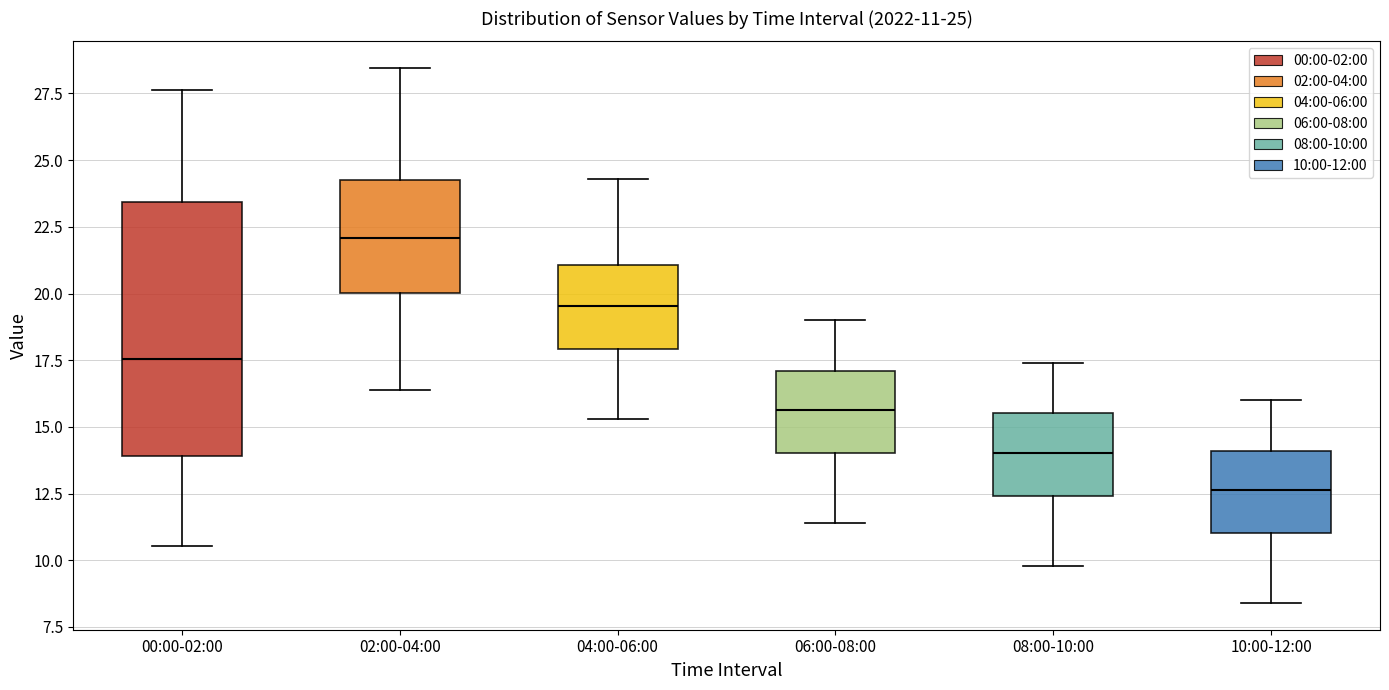

Comparing the boxes themselves (not the whiskers), which one is the tallest?

00:00-02:00